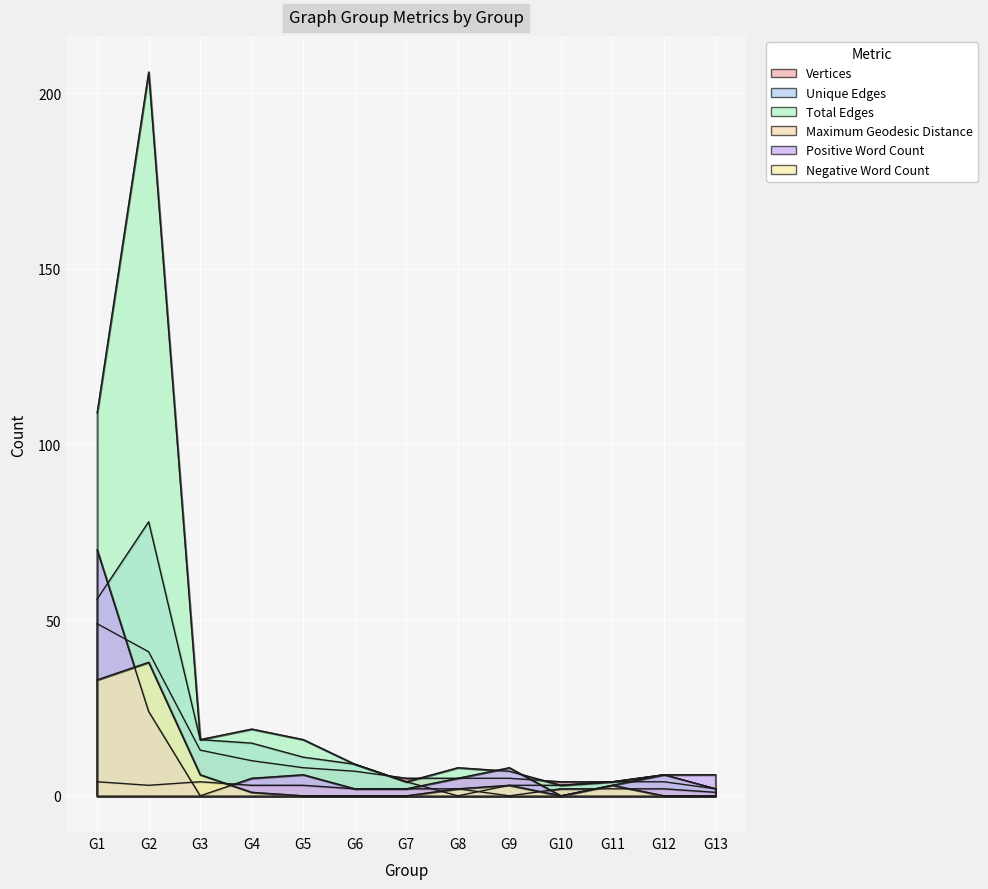

Which series has the largest range (max minus min)?

Total Edges